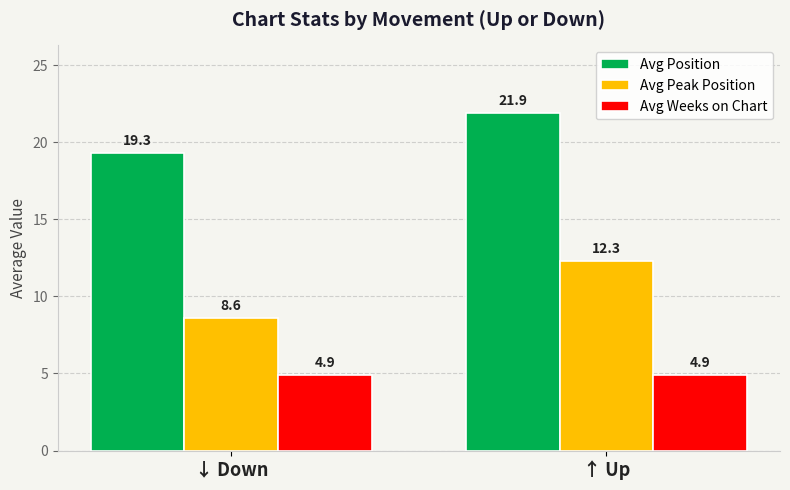

Which series changed the most between ↓ Down and ↑ Up?

Avg Peak Position